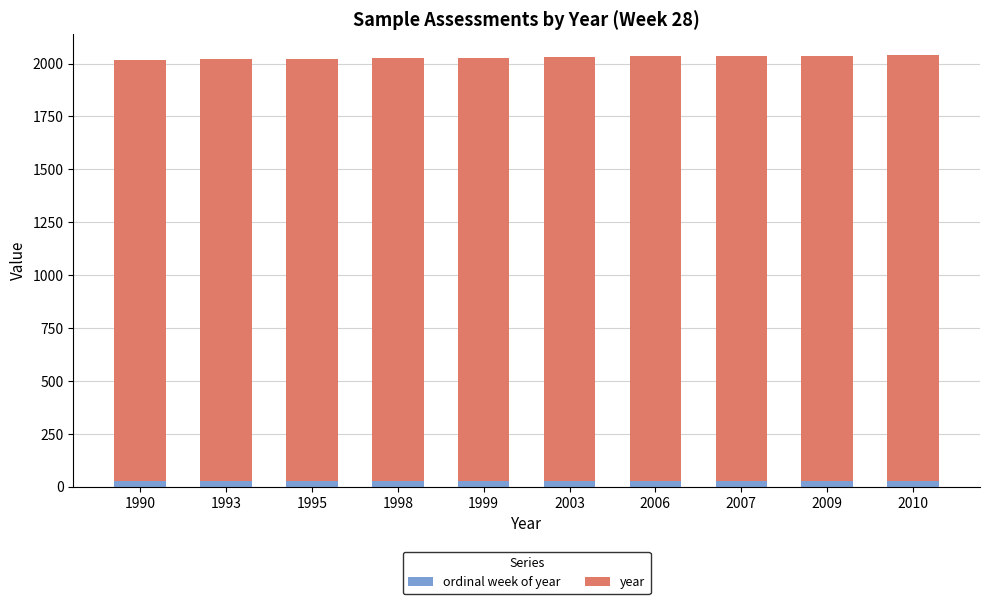

Rank the series by their maximum value, from lowest to highest.

ordinal week of year, year